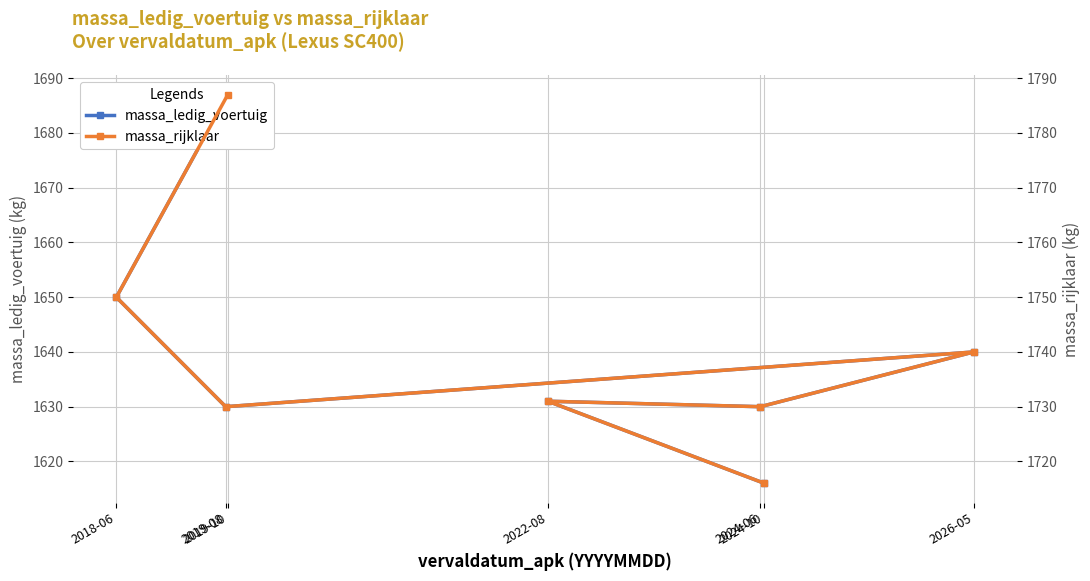

At how many categories does at least one series exceed 1772?

1